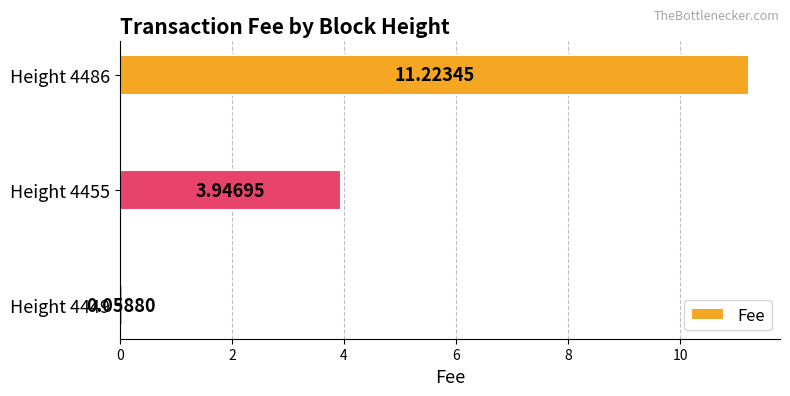

What is the change in value from Height 4449 to Height 4486?

+11.2